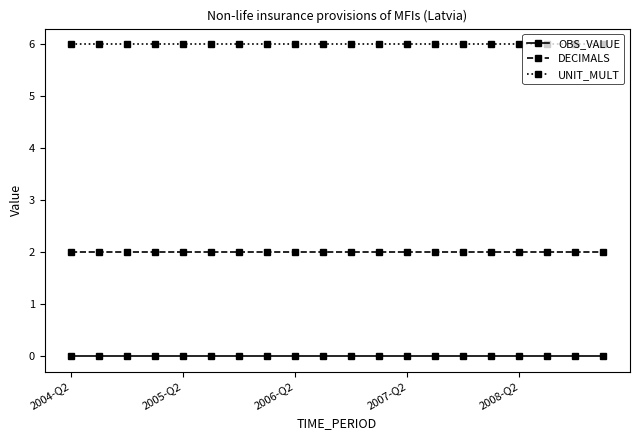

How many series are shown in this chart?

3